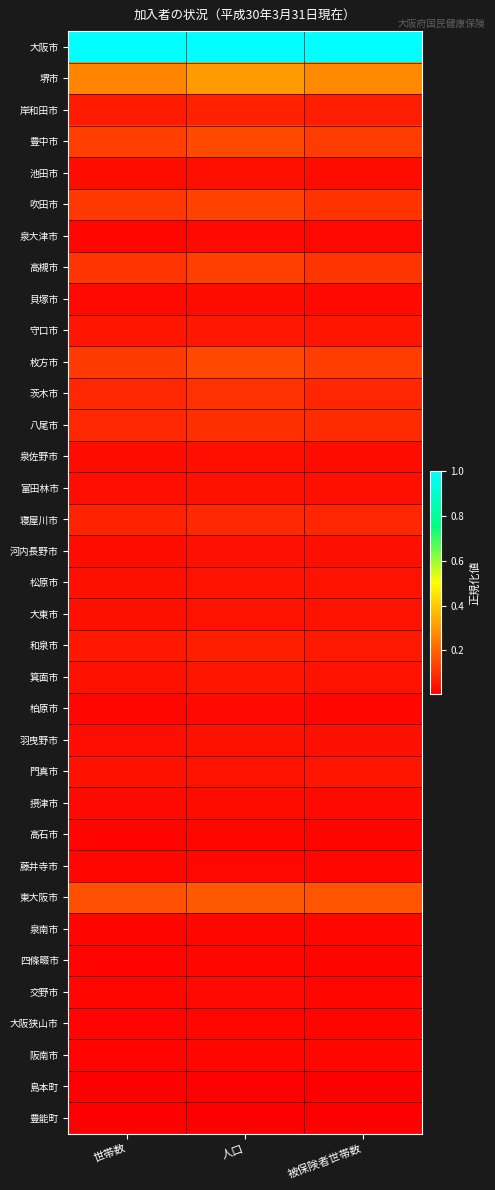

At 世帯数, list the series in order from smallest to largest.

豊能町, 島本町, 四條畷市, 阪南市, 大阪狭山市, 高石市, 泉南市, 藤井寺市, 柏原市, 交野市, 泉大津市, 貝塚市, 摂津市, 泉佐野市, 河内長野市, 池田市, 羽曳野市, 富田林市, 松原市, 大東市, 箕面市, 門真市, 守口市, 和泉市, 岸和田市, 寝屋川市, 八尾市, 茨木市, 高槻市, 吹田市, 枚方市, 豊中市, 東大阪市, 堺市, 大阪市